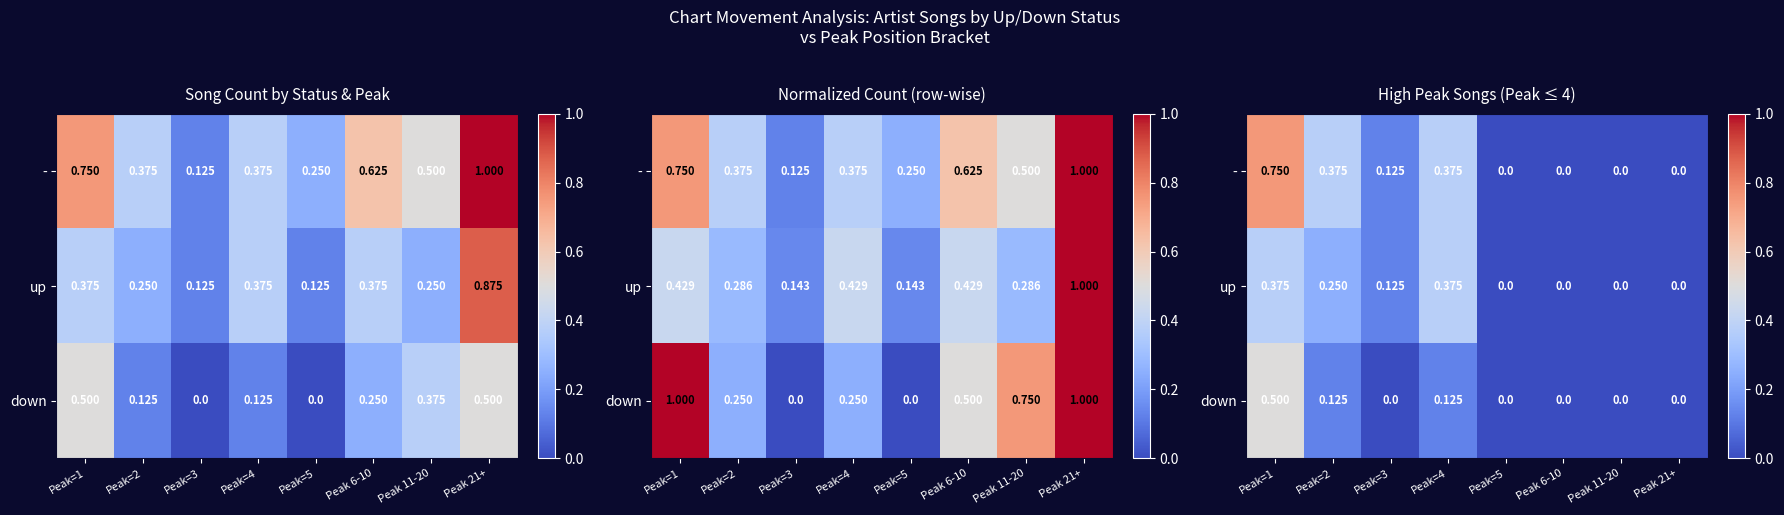

Rank the series at Peak 21+ from highest to lowest value.

-, up, down